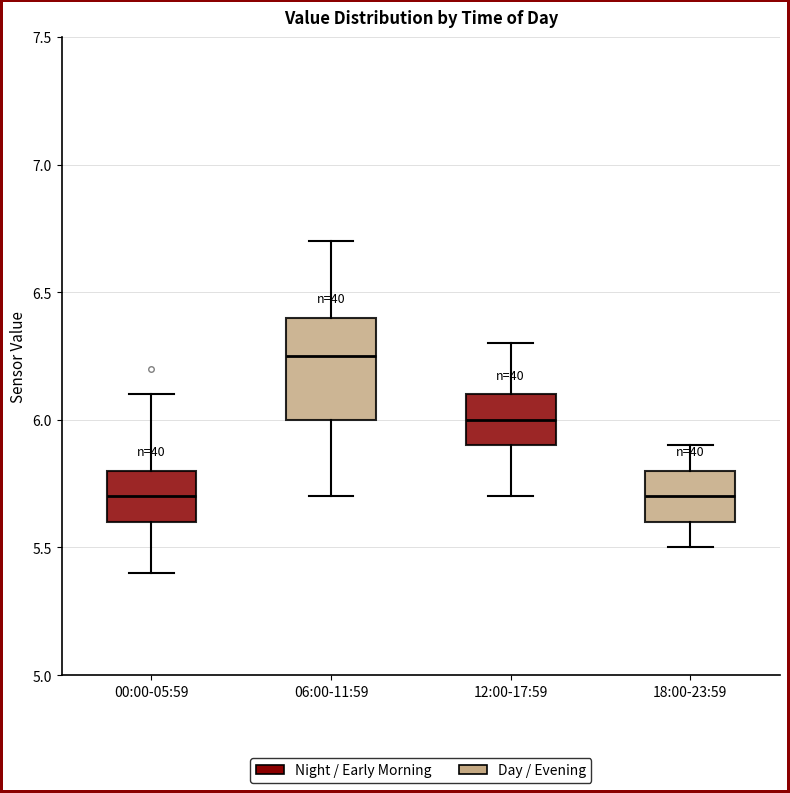

Which box is the tallest, from its lower edge to its upper edge?

06:00-11:59